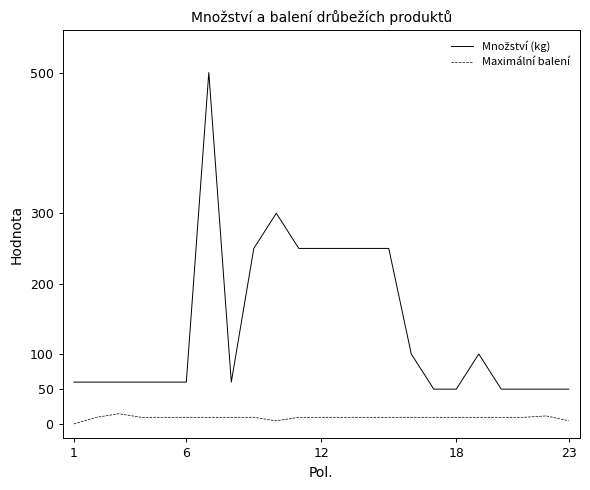

What is the maximum value for Maximální balení?

15.0